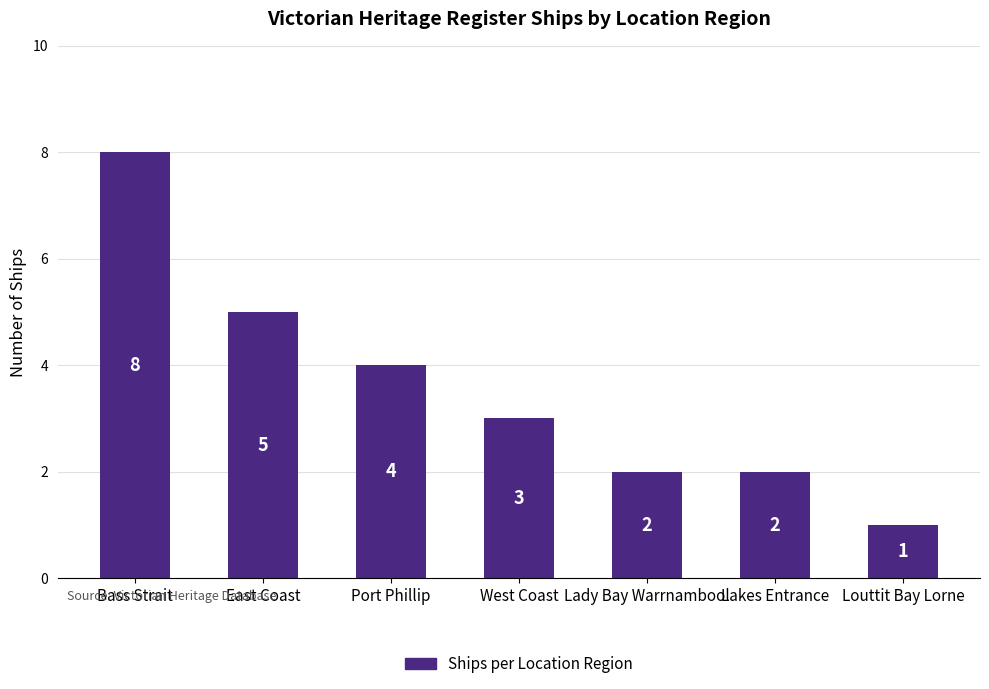

What is the label of the 1st bar from the left?

Bass Strait